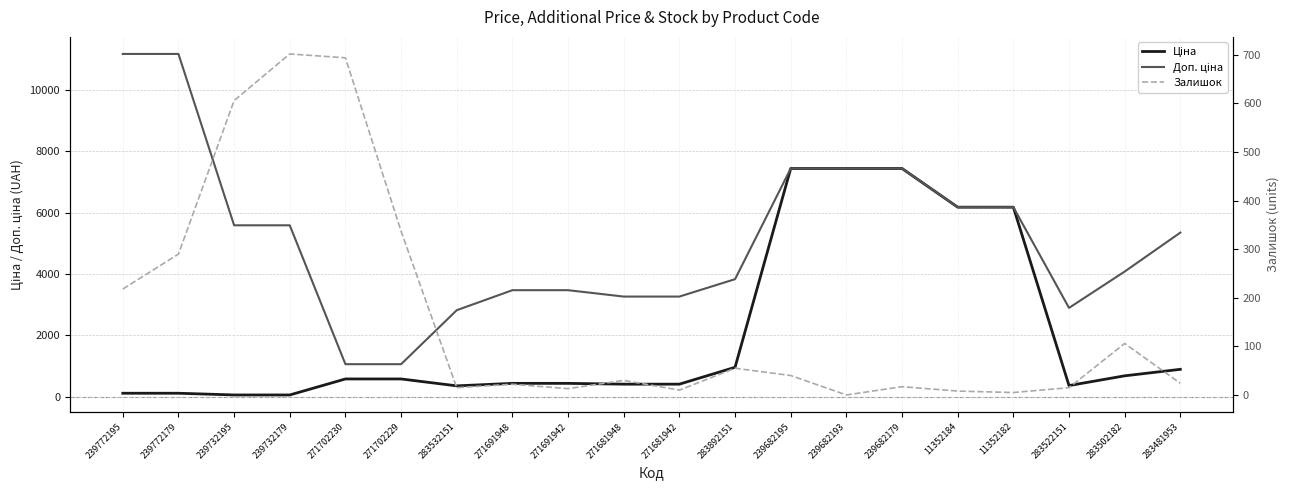

What is the difference between the second highest and minimum values in the Залишок series?

694.0